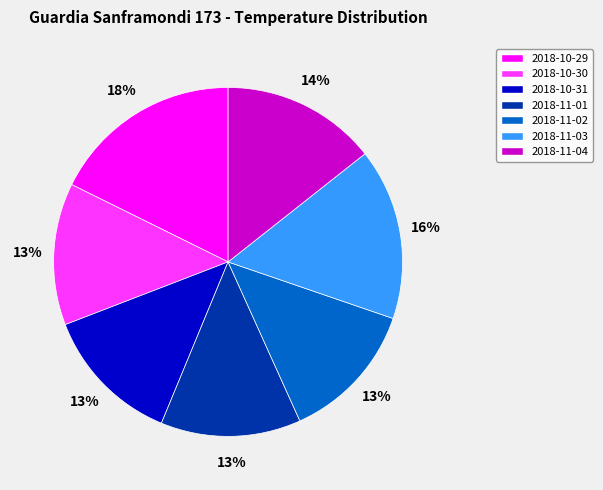

To the nearest percent, what is the average slice percentage?

14%